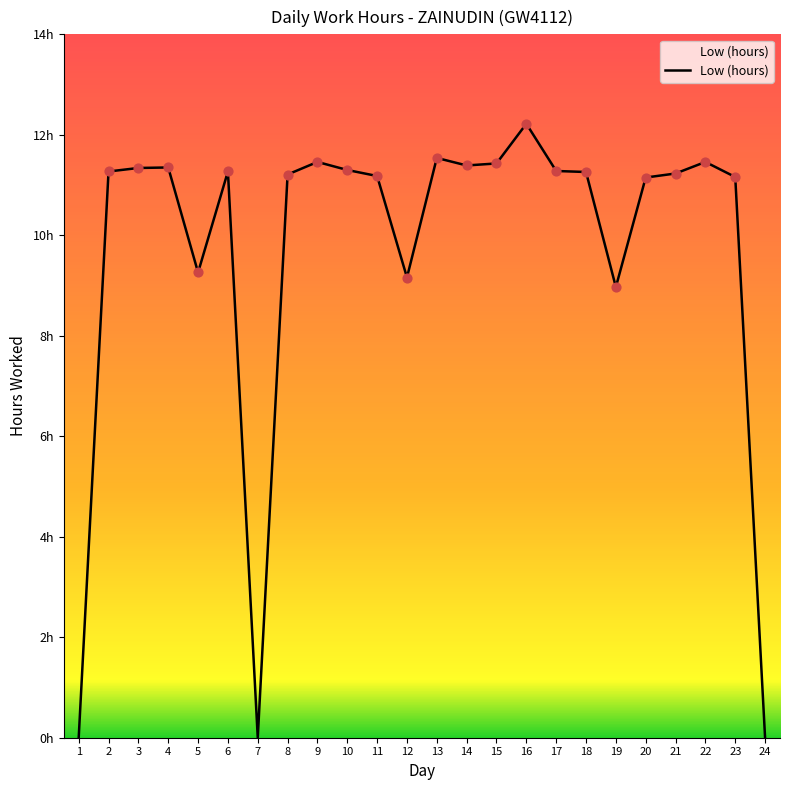

Which has a higher value, 20 or 22?

22